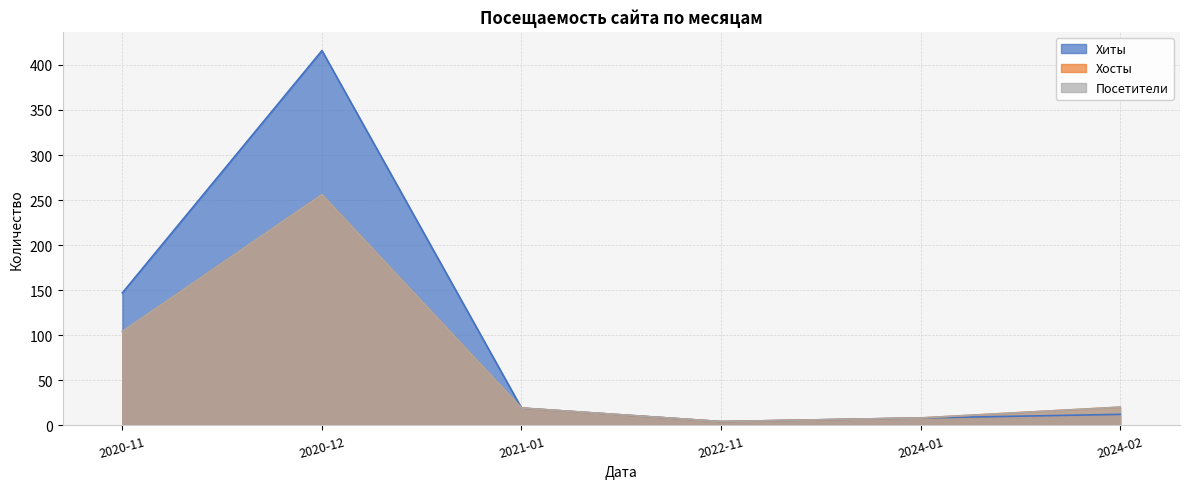

Does the chart have visible grid lines?

Yes